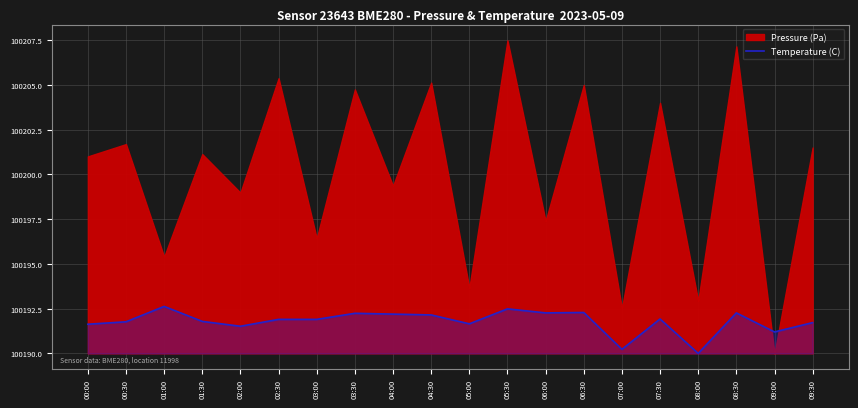

How many points are higher than both their immediate neighbors (excluding endpoints)?

6